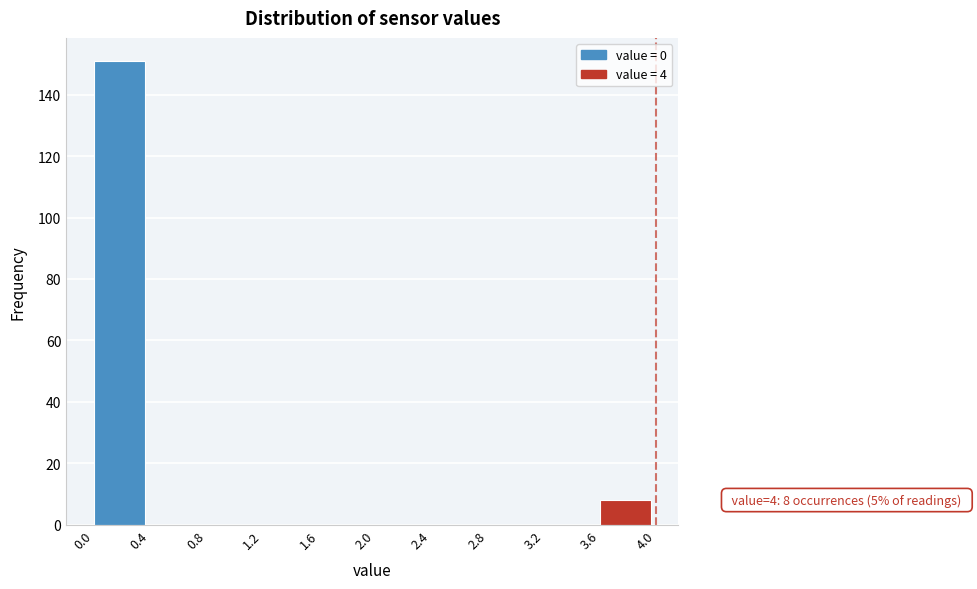

Which range on the x-axis has the tallest bar?

0.0 to 0.4